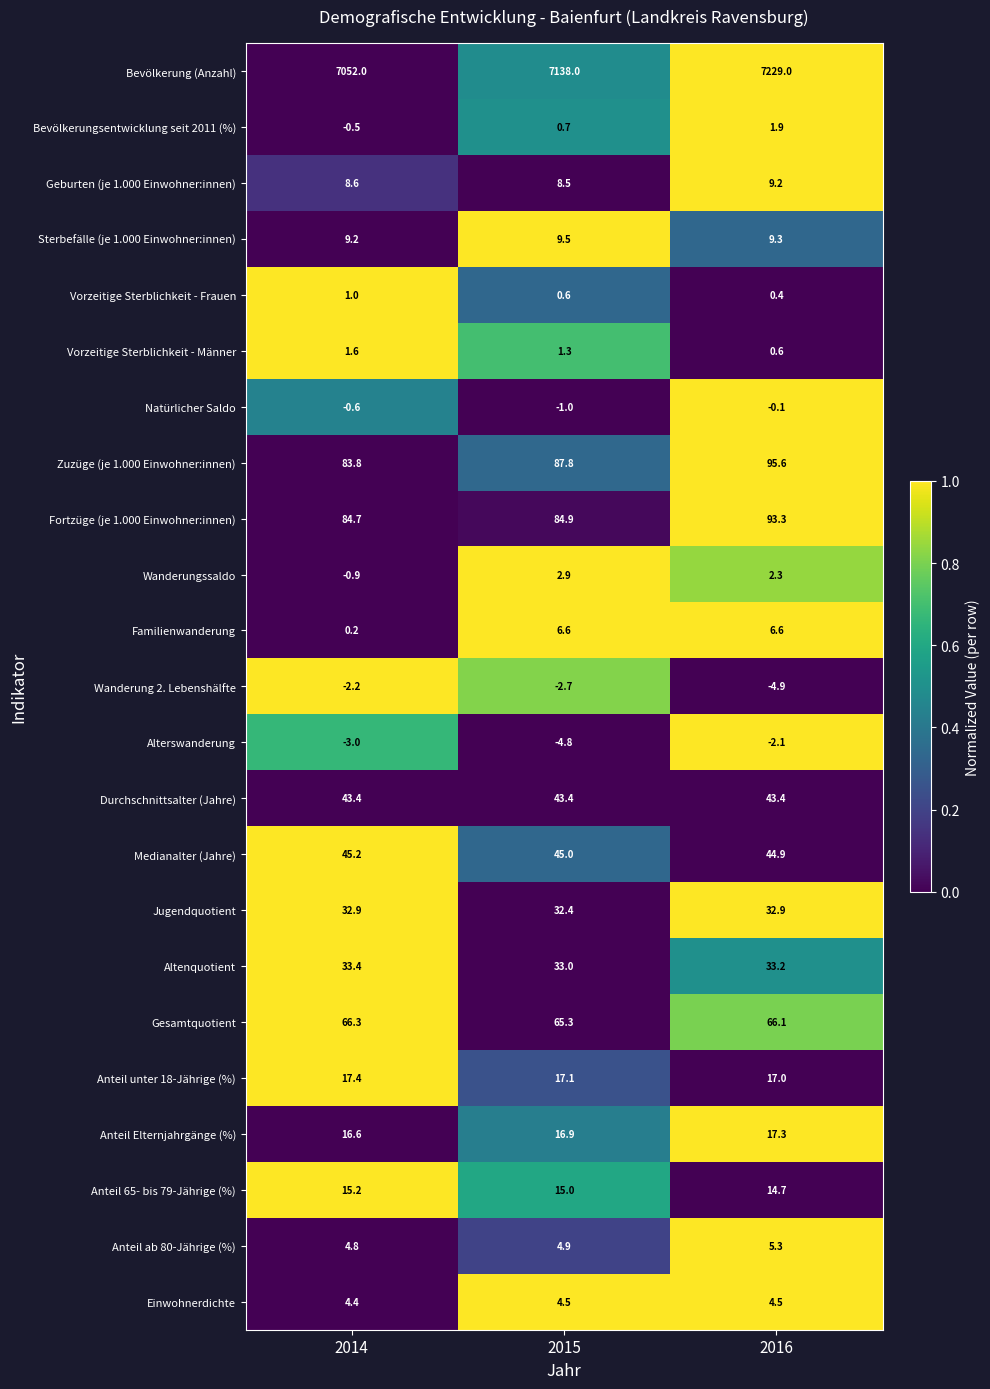

Read the Durchschnittsalter (Jahre) value at 2016.

43.4